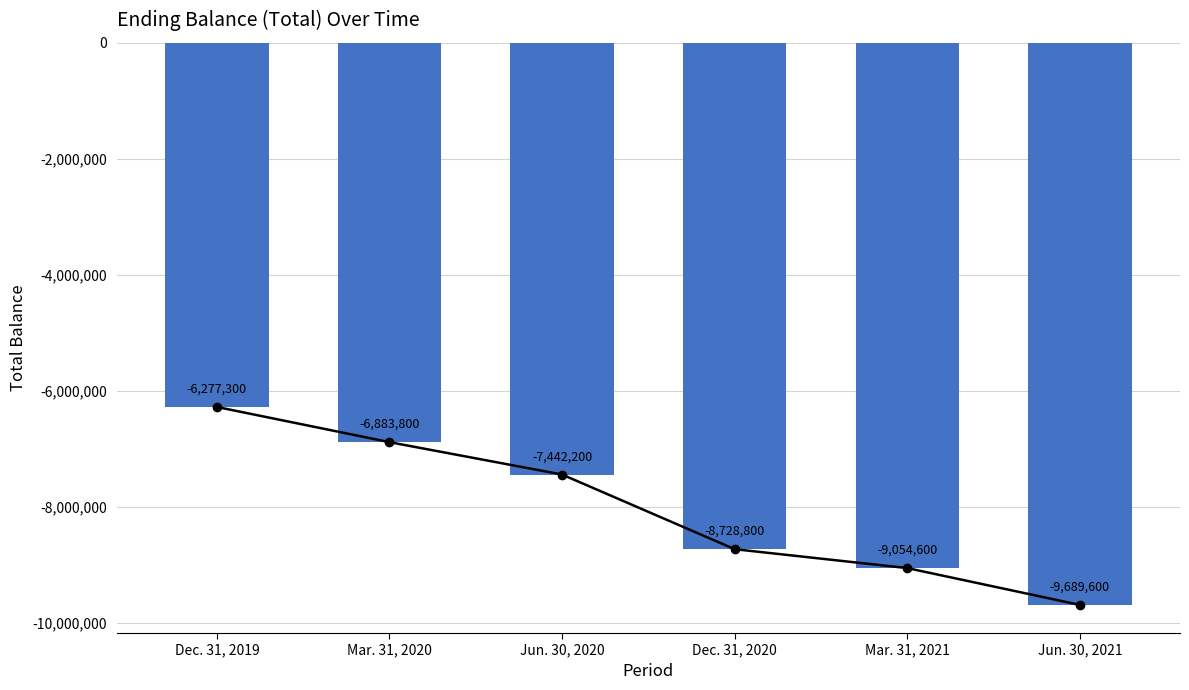

Which category has the highest value across all series?

Dec. 31, 2019